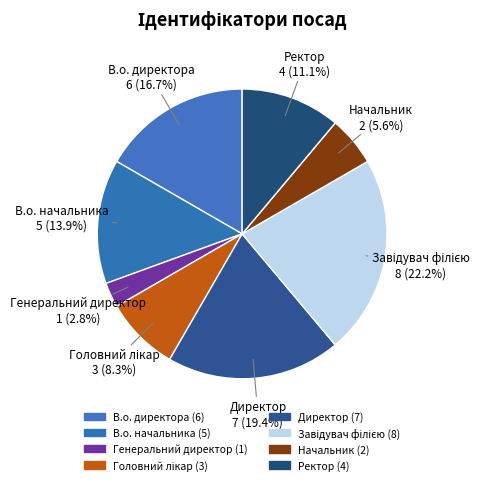

Which slice is the largest?

Завідувач філією